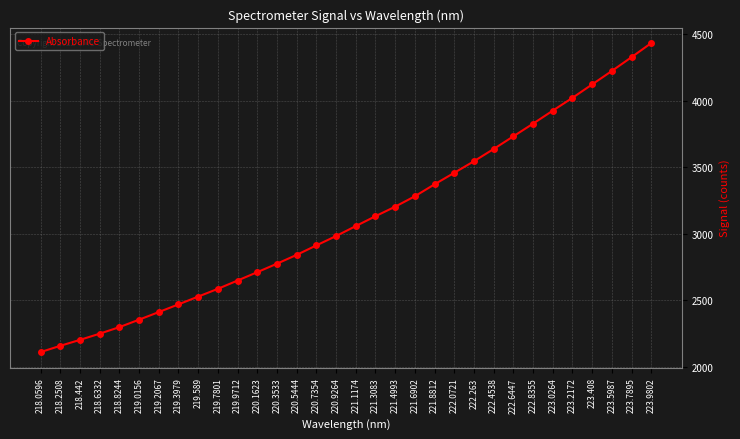

Reading left to right, extract all data points from this chart.

218.0596=2110.3	218.2508=2157.4	218.442=2202.1	218.6332=2248.6	218.8244=2297.8	219.0156=2353.8	219.2067=2410.9	219.3979=2468.8	219.589=2527.2	219.7801=2585.5	219.9712=2648.0	220.1623=2710.7	220.3533=2774.5	220.5444=2840.7	220.7354=2911.9	220.9264=2982.2	221.1174=3056.9	221.3083=3131.2	221.4993=3202.9	221.6902=3281.1	221.8812=3370.9	222.0721=3457.3	222.263=3544.3	222.4538=3636.2	222.6447=3731.3	222.8355=3826.5	223.0264=3924.4	223.2172=4020.7	223.408=4121.5	223.5987=4222.7	223.7895=4326.2	223.9802=4432.3